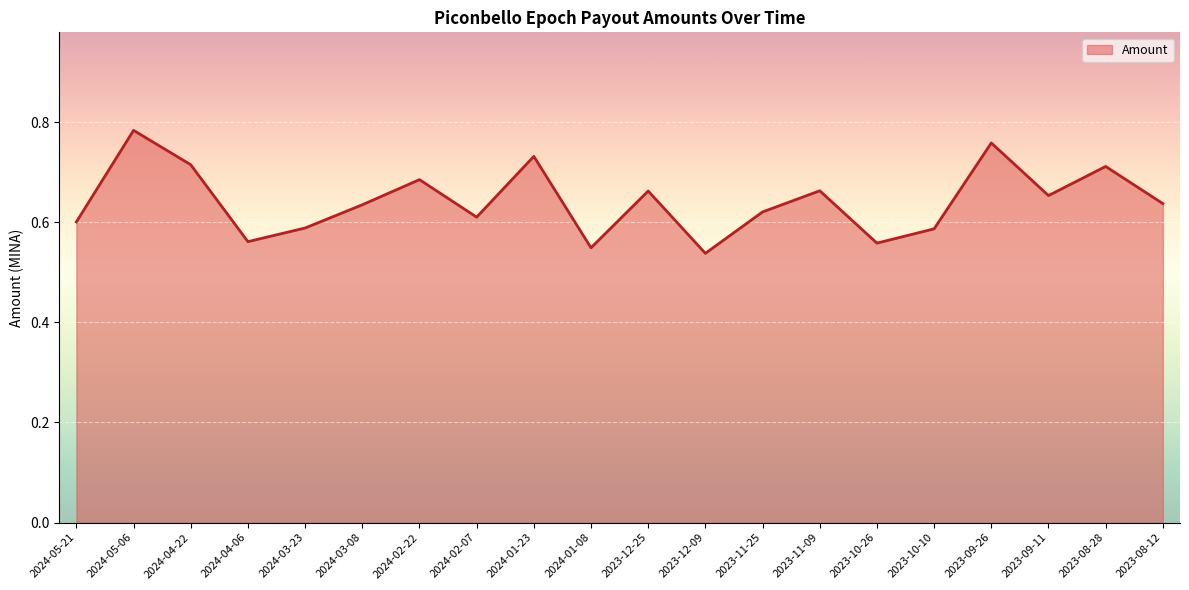

What position from the right is 2024-04-22?

18